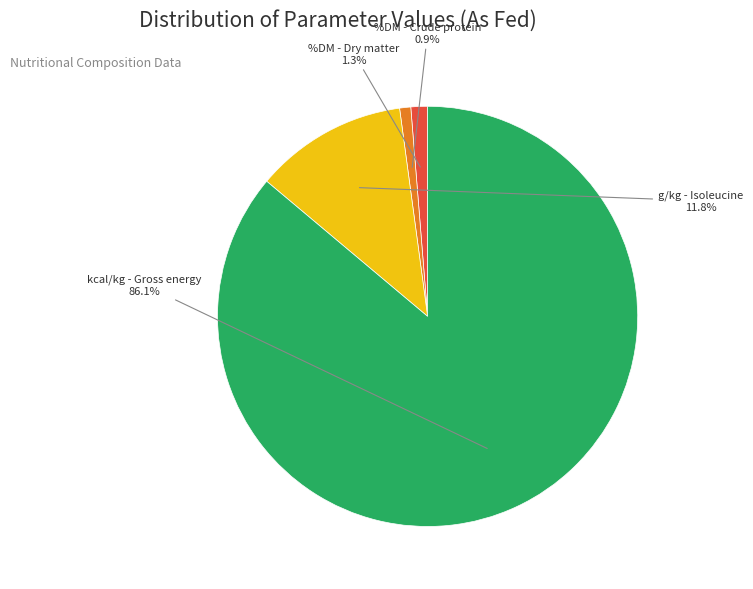

Is there a majority slice in this chart?

Yes